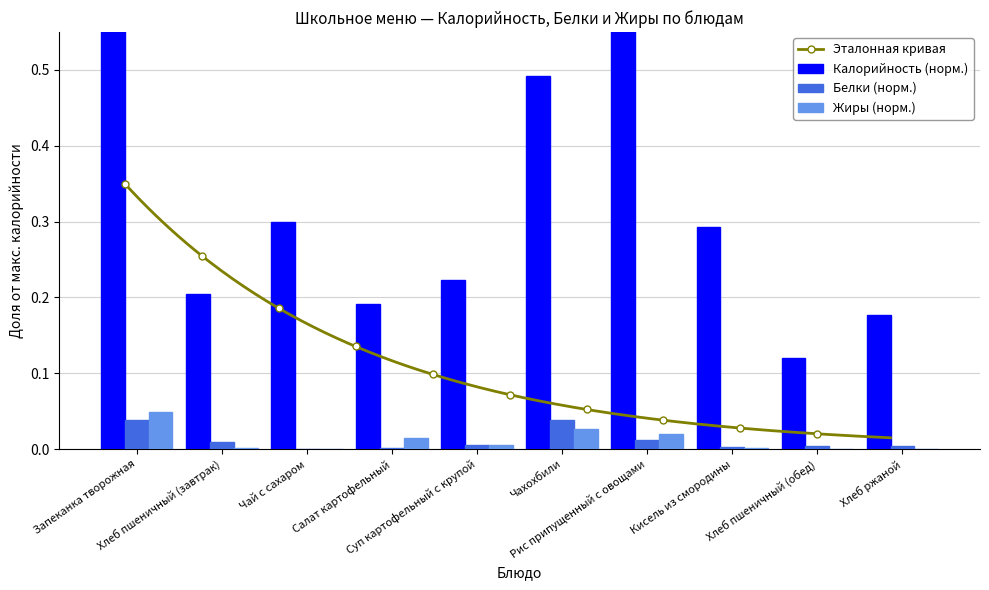

How many bars are there in total?

30